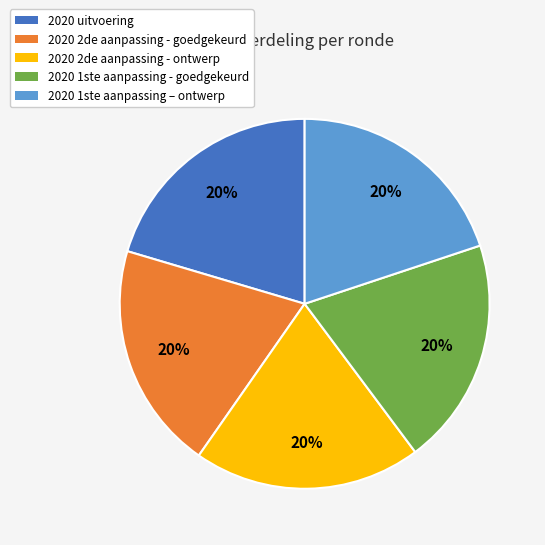

True or false: 2020 2de aanpassing - goedgekeurd accounts for 20% of the total.

True